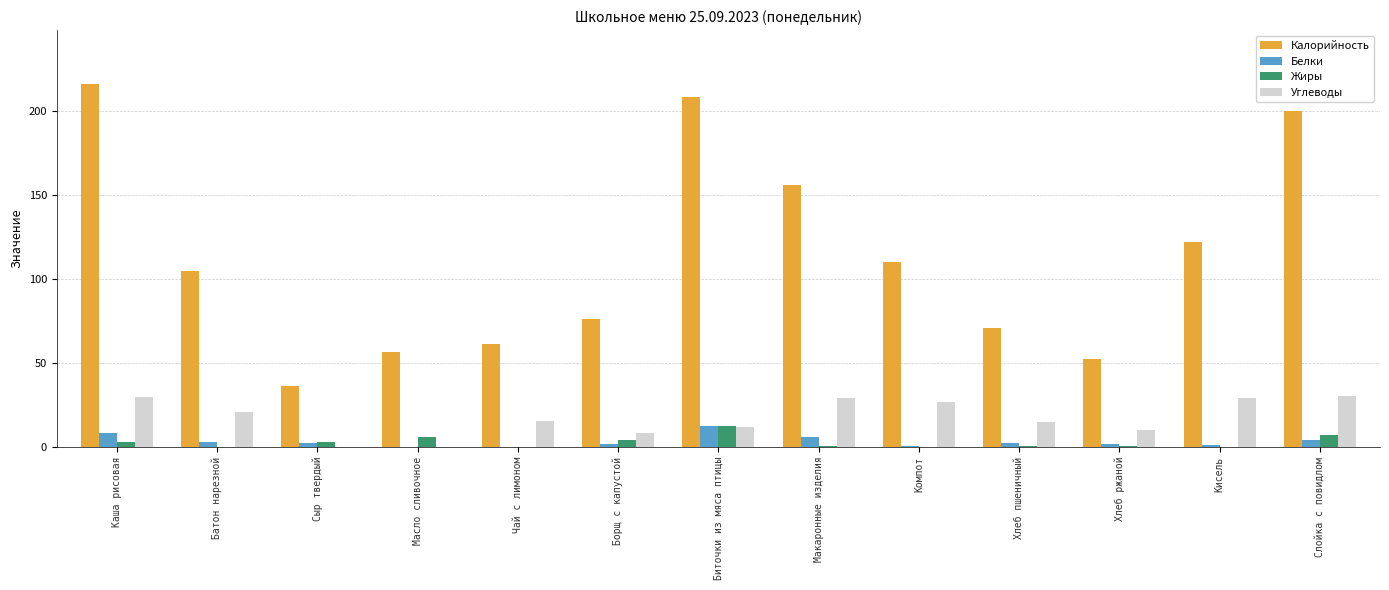

Is the value of Углеводы at Слойка с повидлом greater than the value of Белки at Борщ с капустой?

Yes